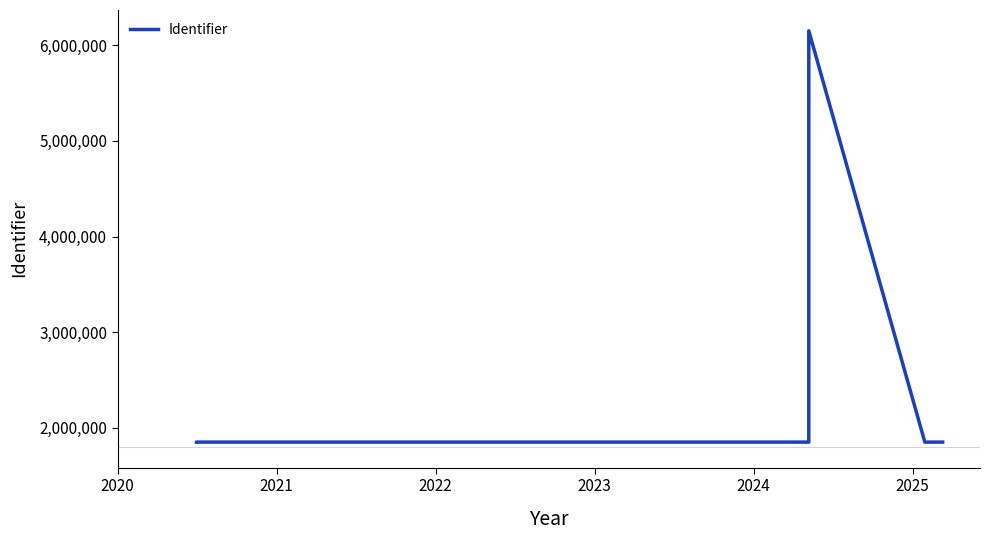

What is the greatest value displayed?

6150141